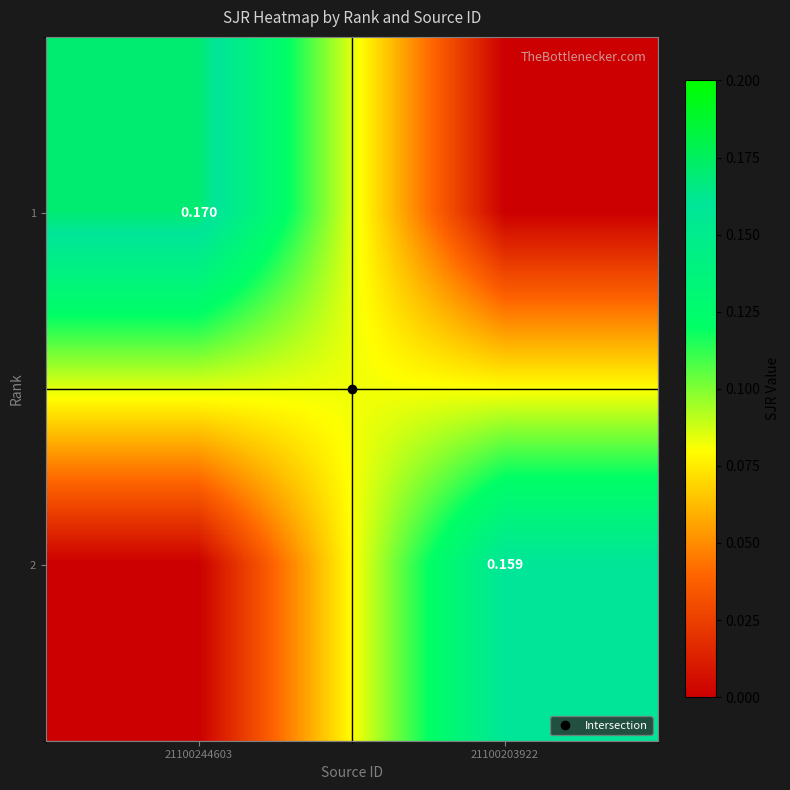

Count the number of data series in this chart.

2